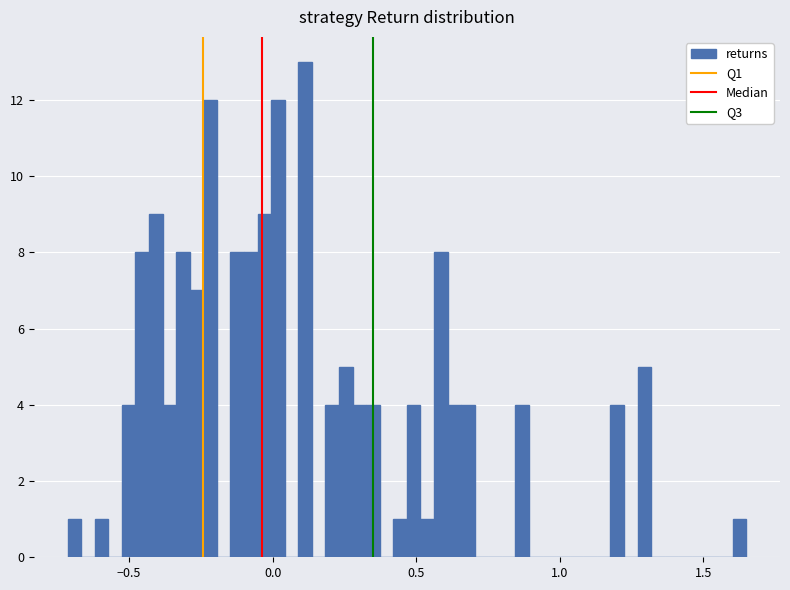

Read against the x-axis, roughly where is the centre of the tallest bar?

0.10